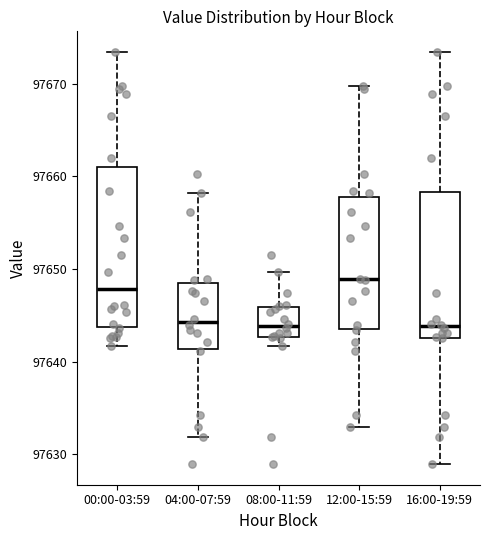

Which box has the highest median line?

12:00-15:59